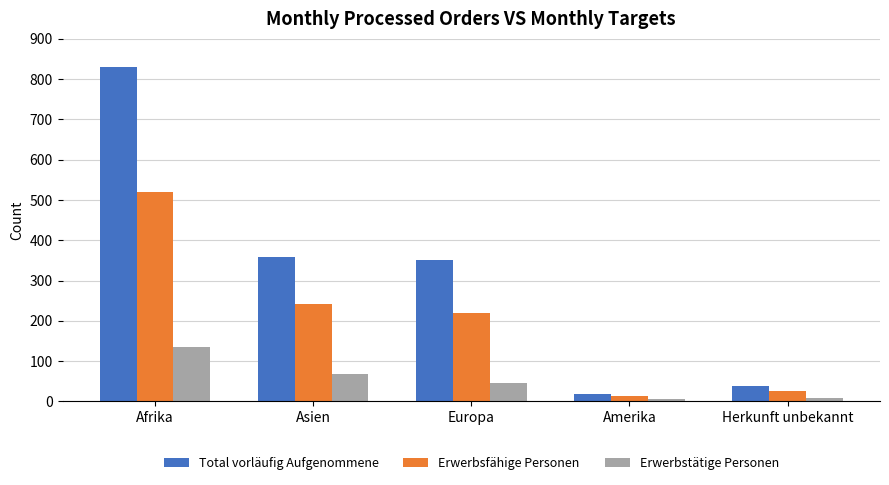

The value of Erwerbsfähige Personen at Afrika is 355. True or false?

False